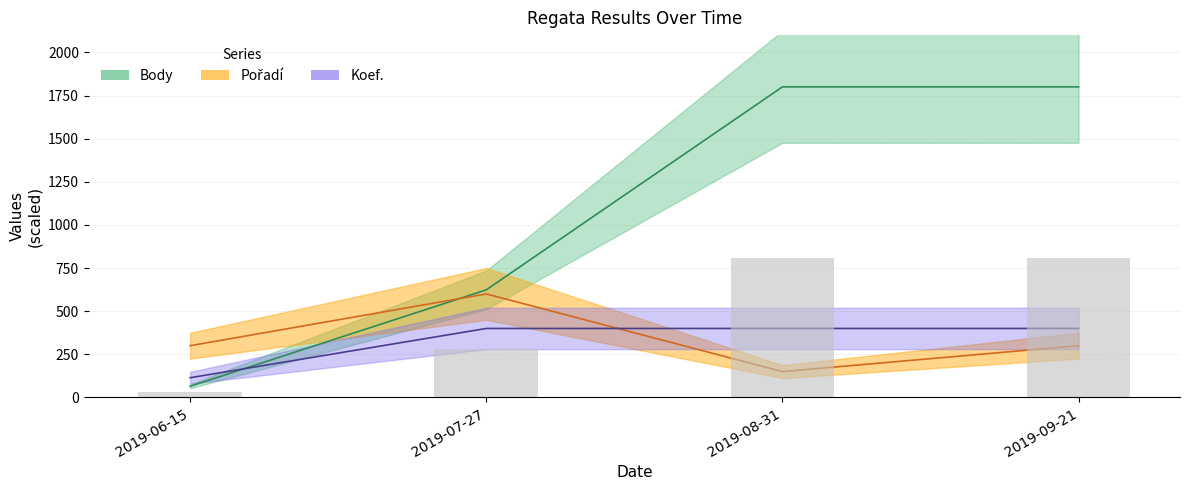

What position from the left is 2019-06-15?

1